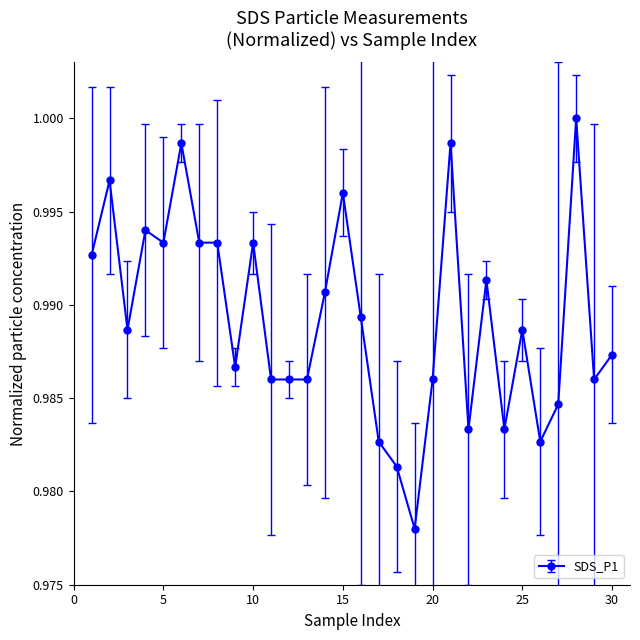

What is the sum of all values?

29.7